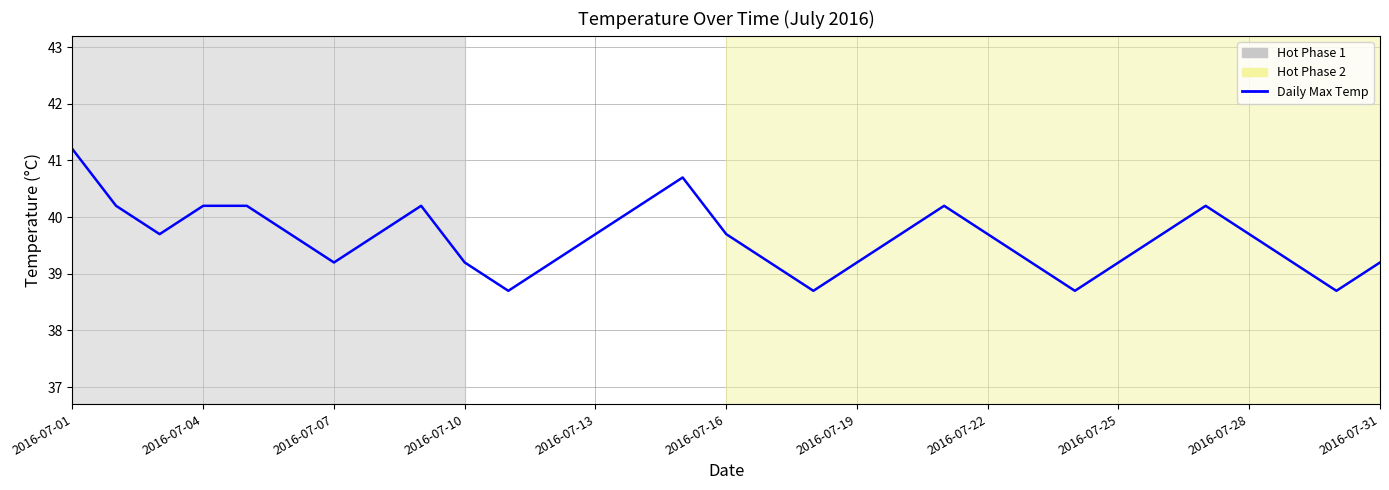

What is the minimum value shown in the chart?

38.7